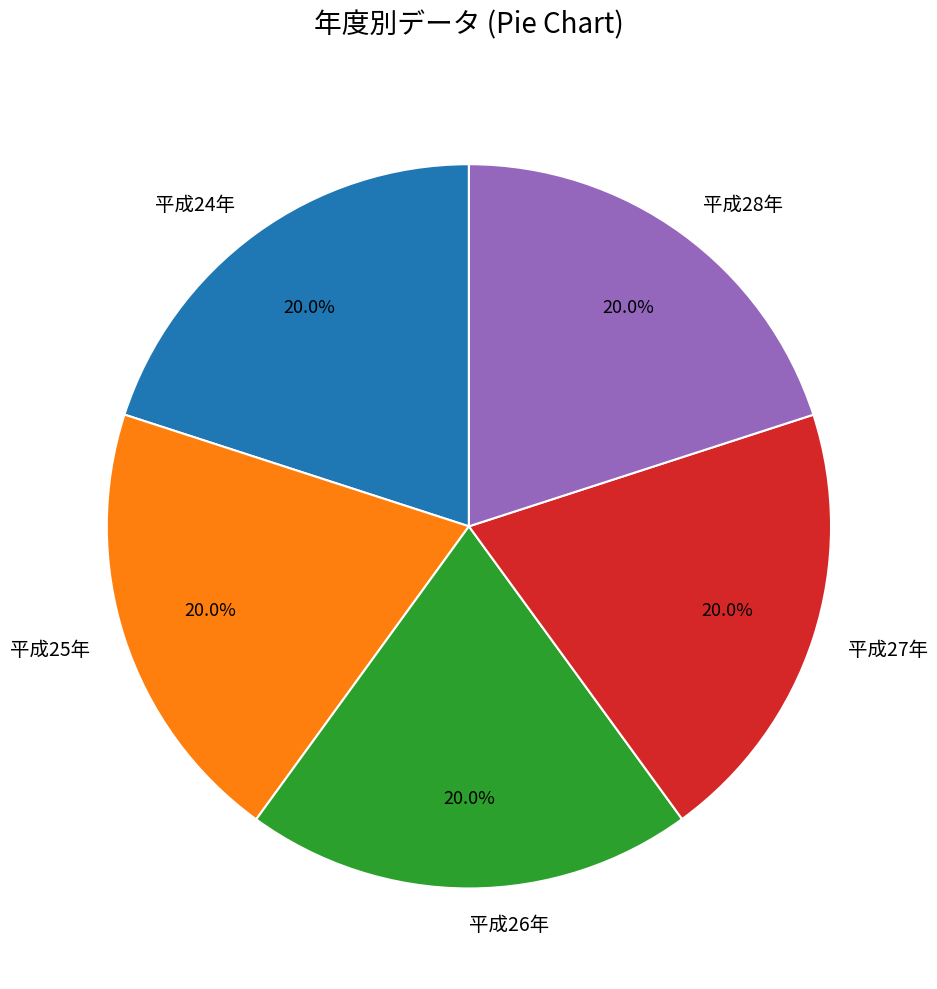

Approximately how many times larger is the value at 平成26年 compared to 平成24年?

1.0